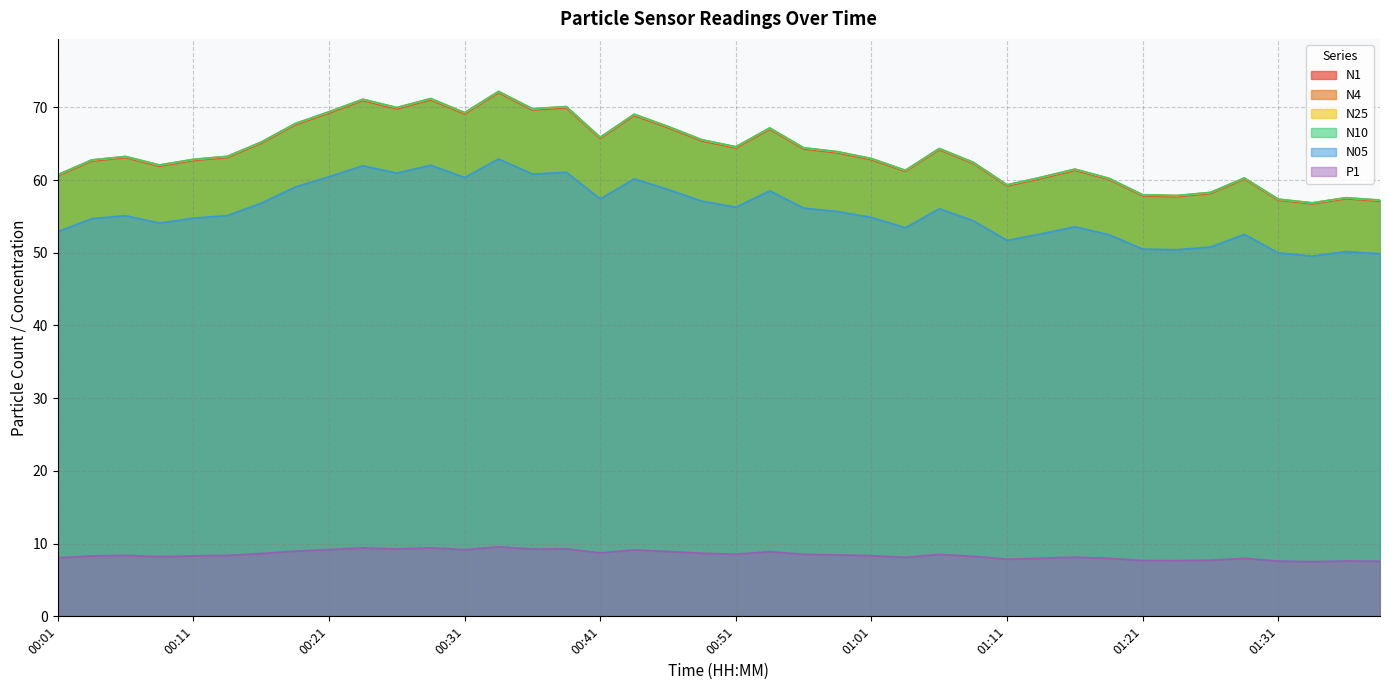

What is the difference between the second highest and second lowest values in the N1 series?

13.9